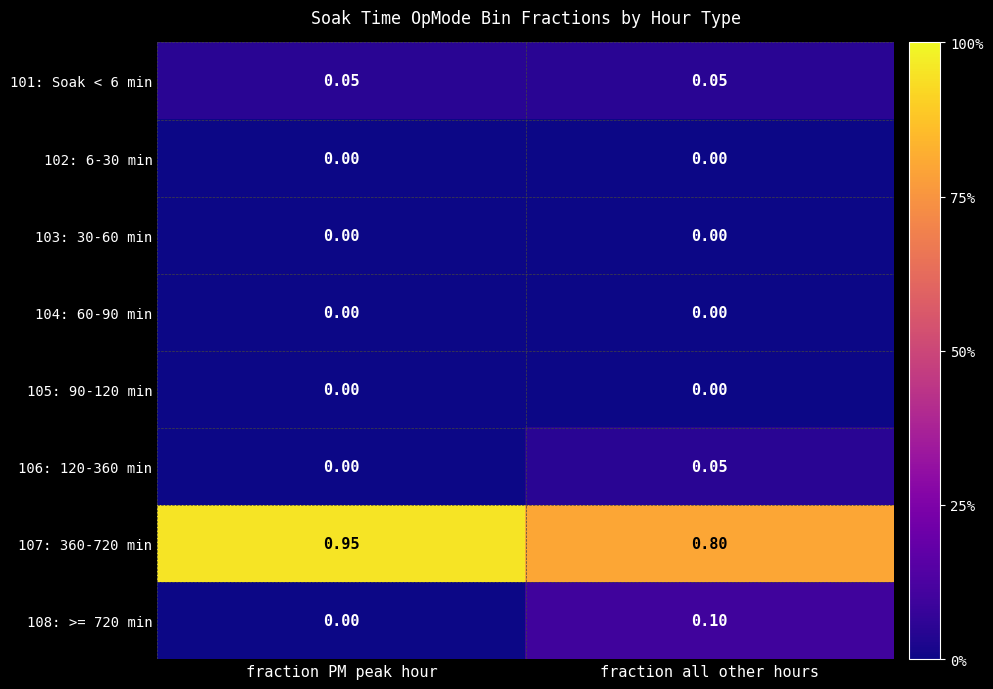

Which series has the largest total across all categories?

107: 360-720 min